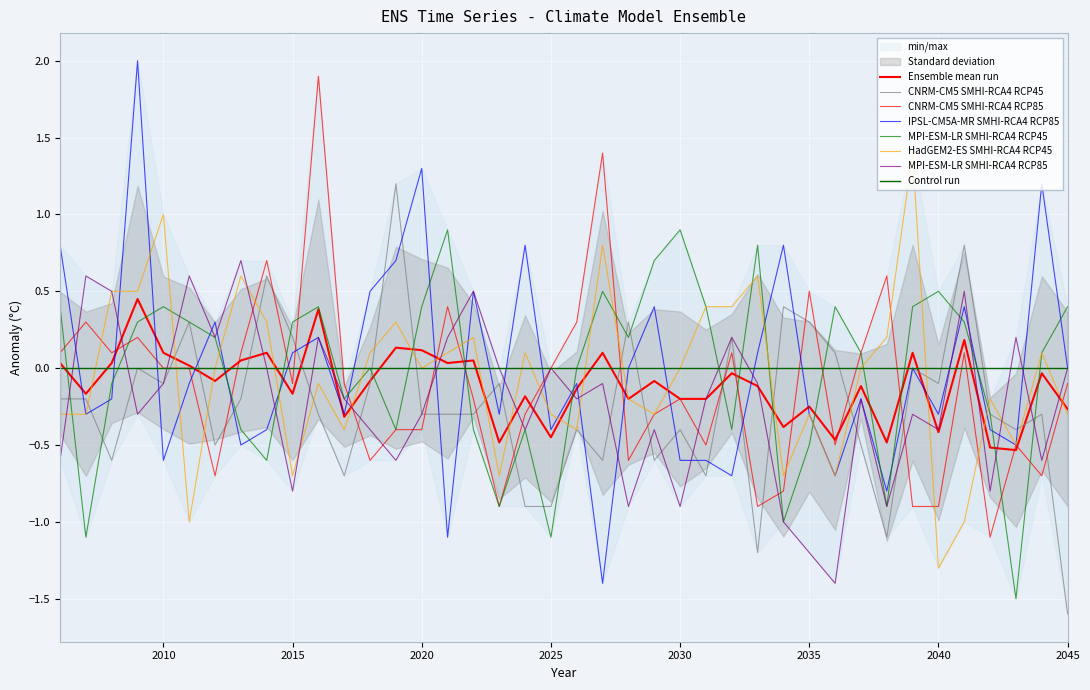

At which category does MPI-ESM-LR_SMHI-RCA4_RCP85 reach its first local valley?

2009